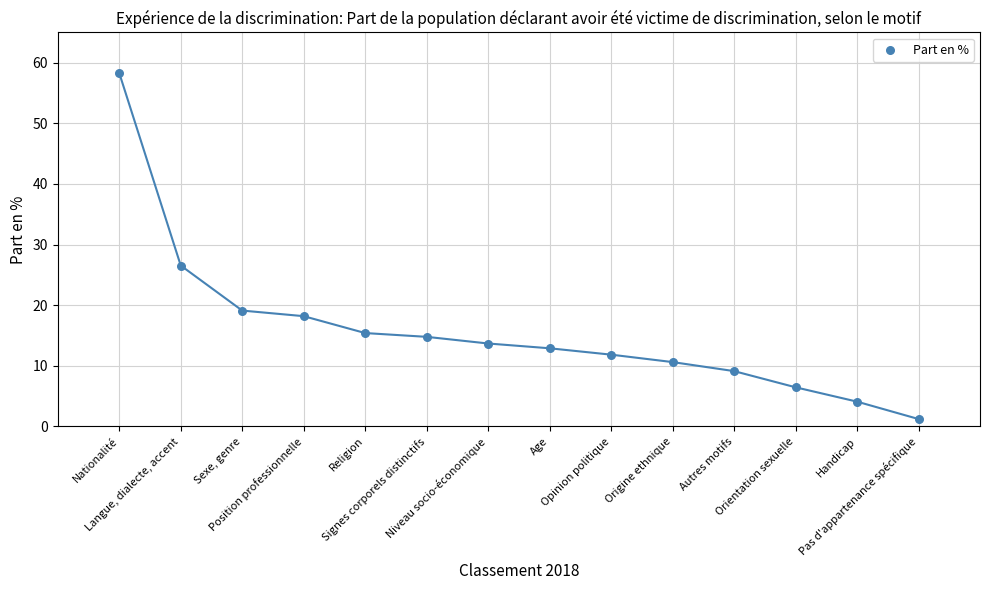

What is the range of X values (max minus min)?

13.0